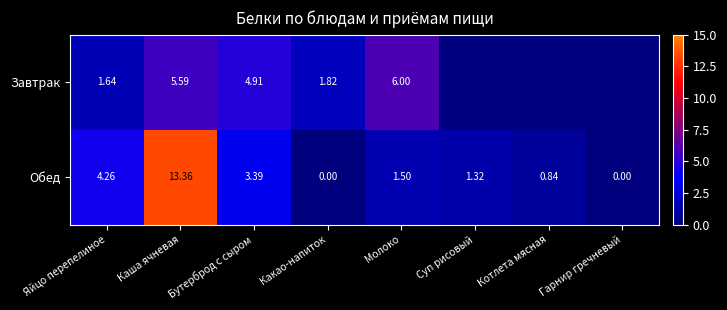

Is it true that Обед equals 0.0 at Какао-напиток?

True